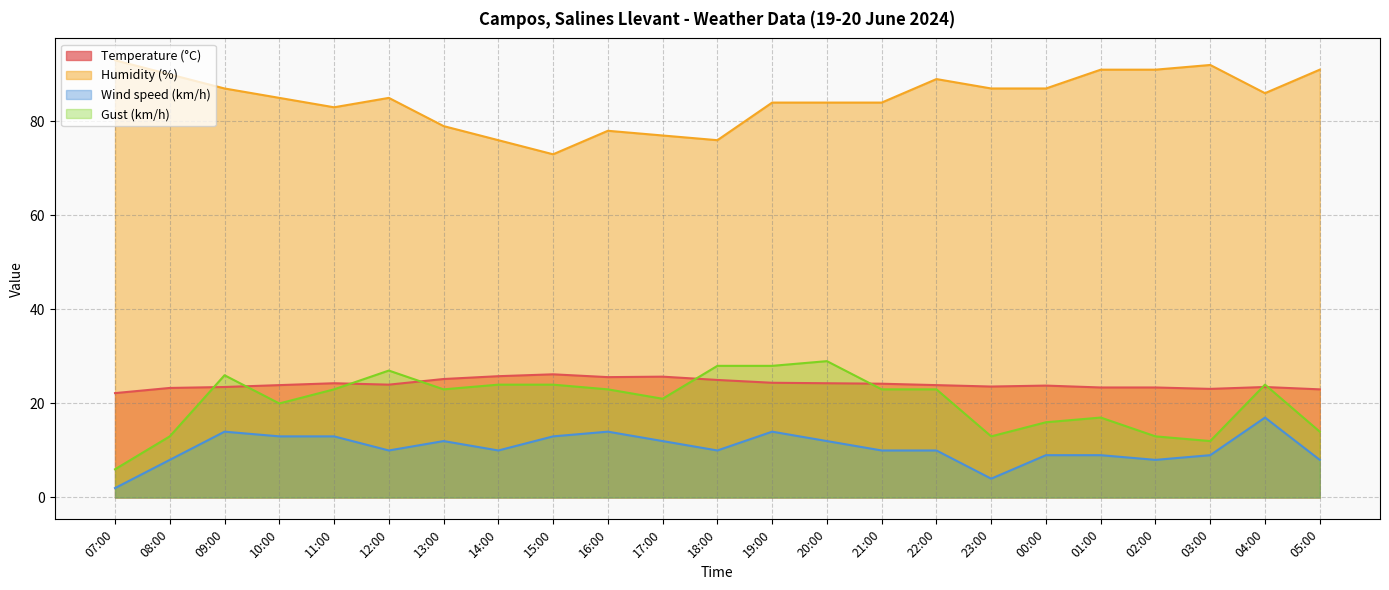

At which category is the sum across all series the highest?

09:00